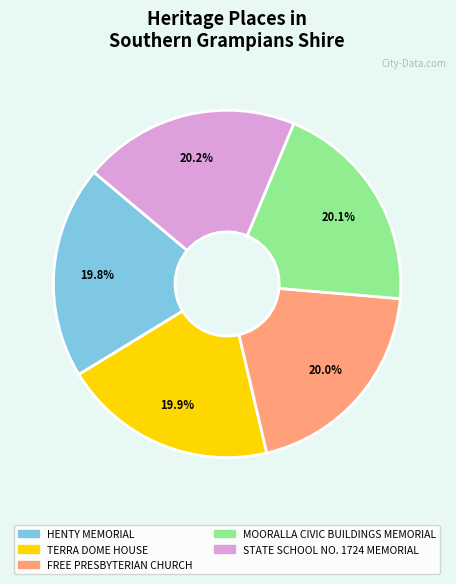

How many segments does this pie chart have?

5